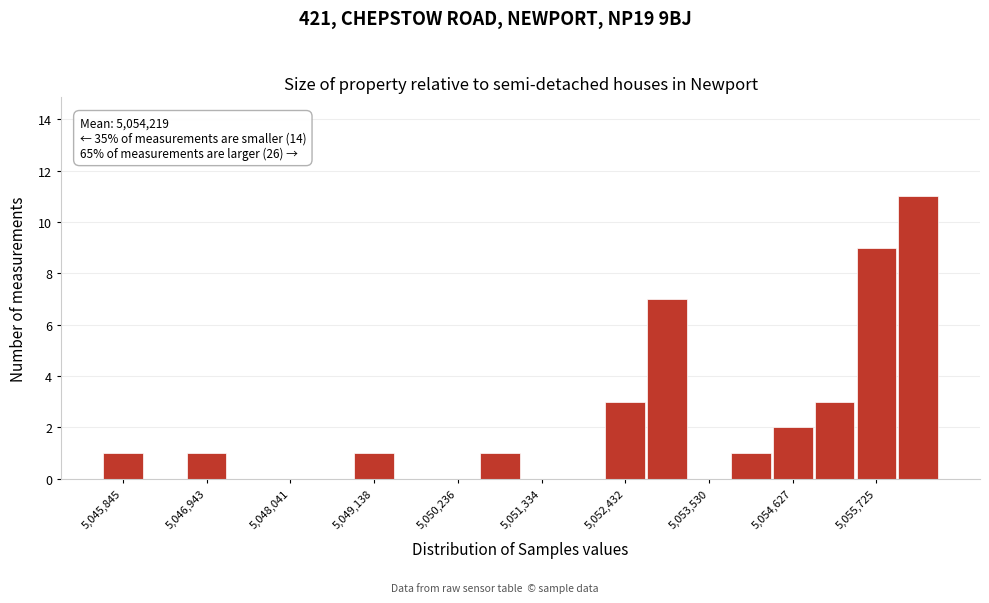

Read against the x-axis, roughly where is the centre of the tallest bar?

5056200